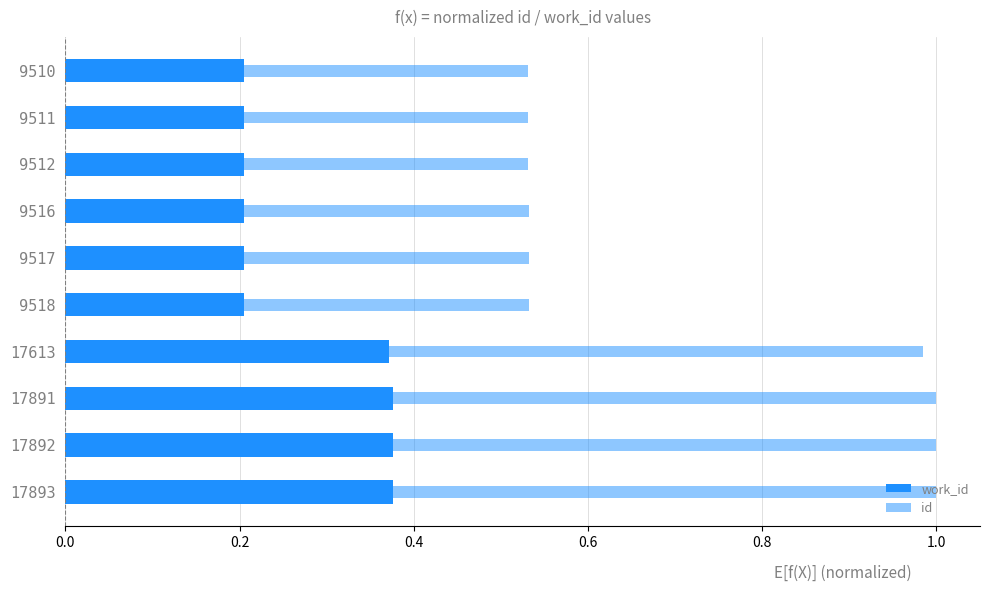

Rank the series by their maximum value, from lowest to highest.

work_id, id